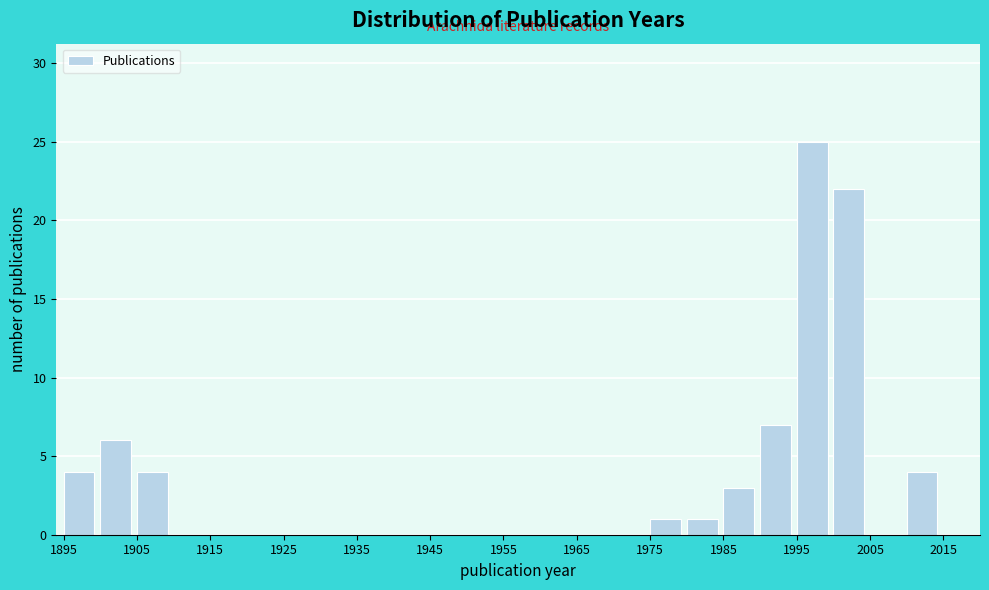

Reading left to right, transcribe this chart: for each bar, give the range it covers on the x-axis and its height. The values are not printed on the chart, so give them approximately, as read against the axis.

1895 to 1900: 4
1900 to 1905: 6
1905 to 1910: 4
1910 to 1915: 0
1915 to 1920: 0
1920 to 1925: 0
1925 to 1930: 0
1930 to 1935: 0
1935 to 1940: 0
1940 to 1945: 0
1945 to 1950: 0
1950 to 1955: 0
1955 to 1960: 0
1960 to 1965: 0
1965 to 1970: 0
1970 to 1975: 0
1975 to 1980: 1
1980 to 1985: 1
1985 to 1990: 3
1990 to 1995: 7
1995 to 2000: 25
2000 to 2005: 22
2005 to 2010: 0
2010 to 2015: 4
2015 to 2020: 0